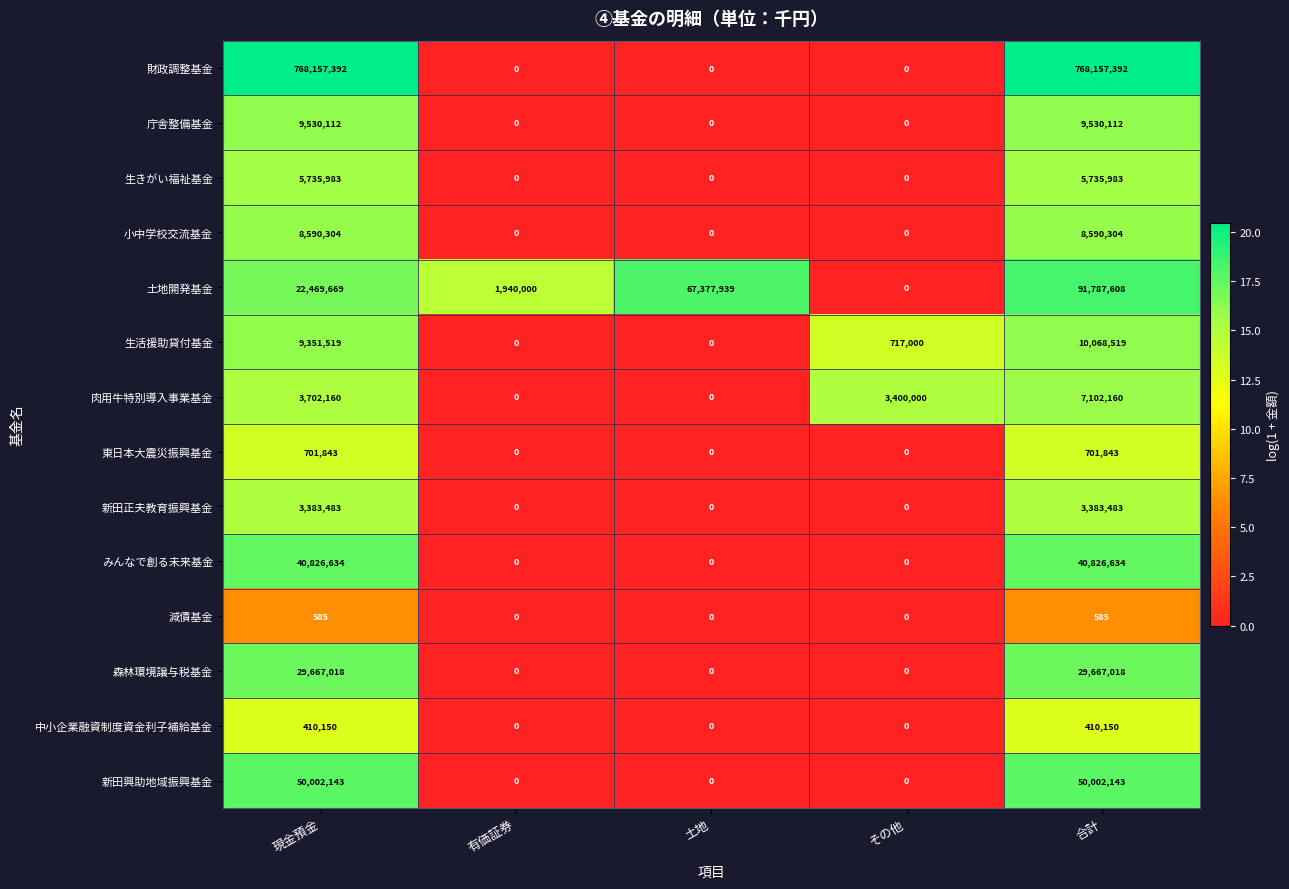

What is the maximum value shown in the chart?

768157392